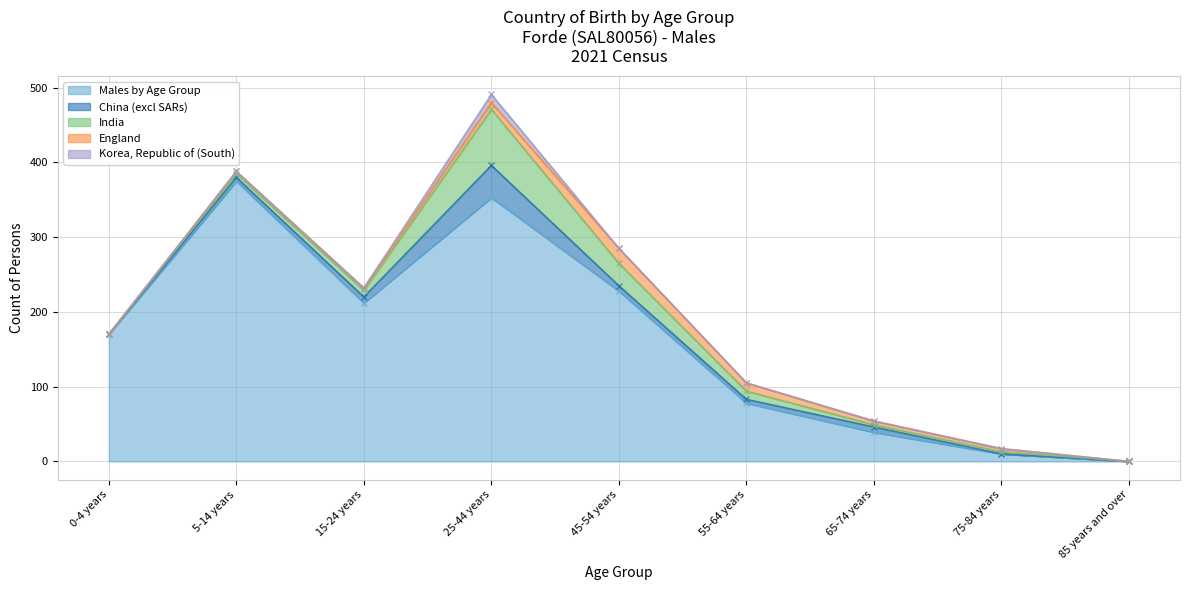

True or false: Korea, Republic of (South) and India intersect in this chart.

False